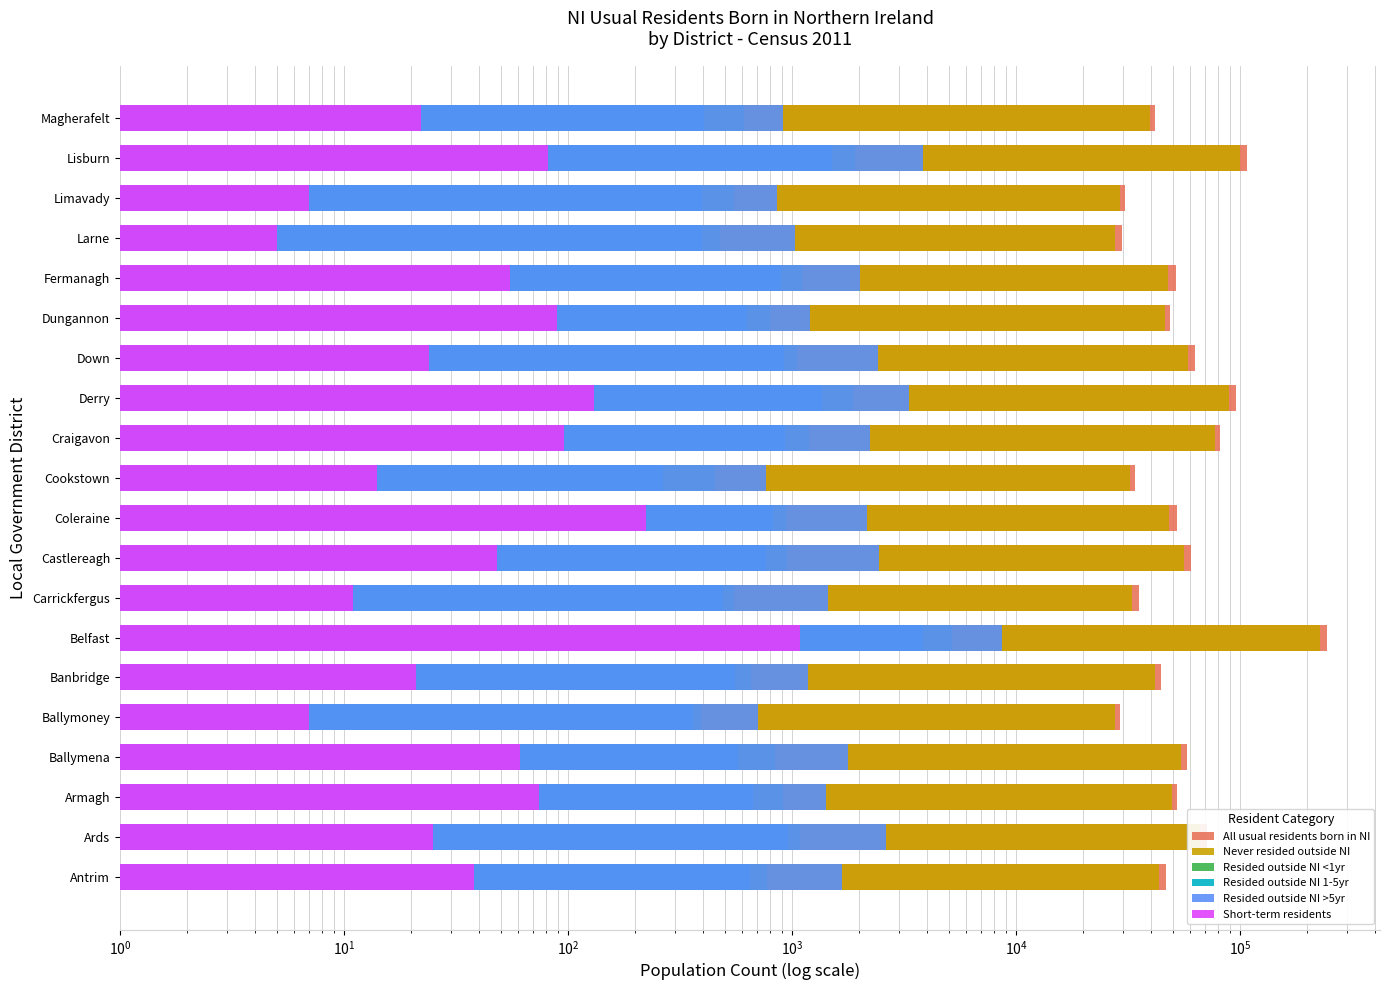

True or false: All usual residents born in NI has a value of 245839 at Belfast.

True